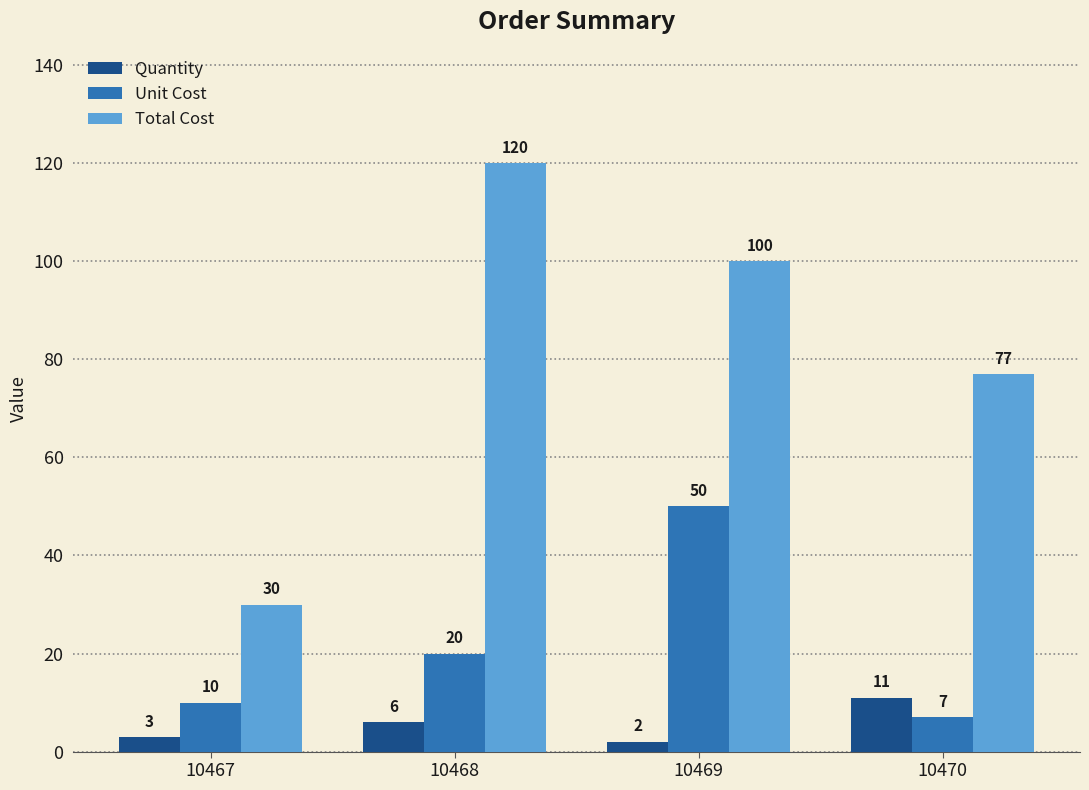

List the series in order of their peak value, highest first.

Total Cost, Unit Cost, Quantity